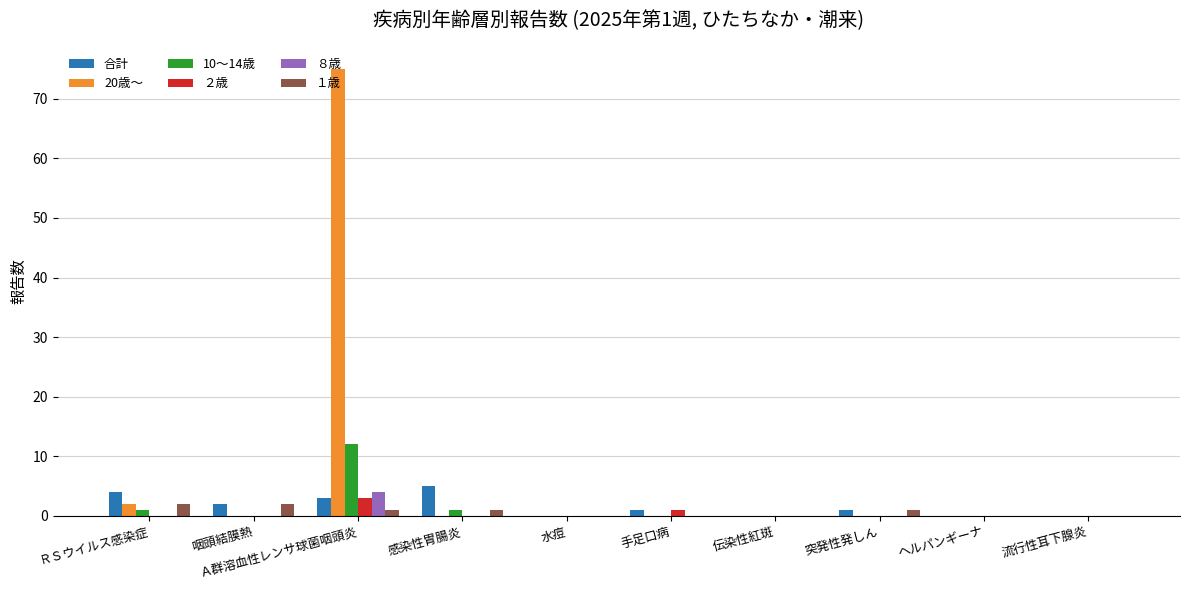

What is the sum of all 合計 values?

16